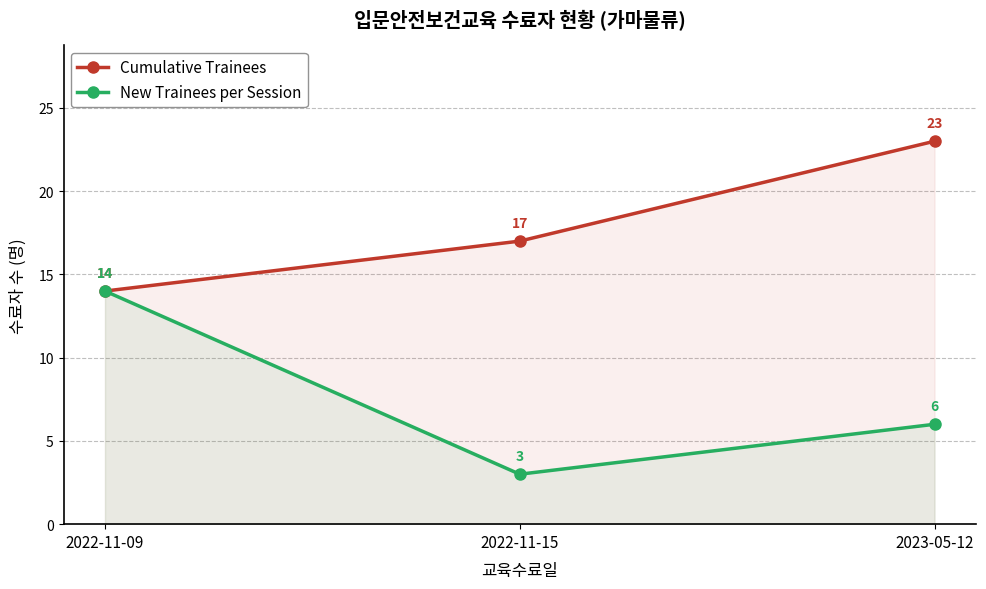

At how many categories does at least one series exceed 20?

1